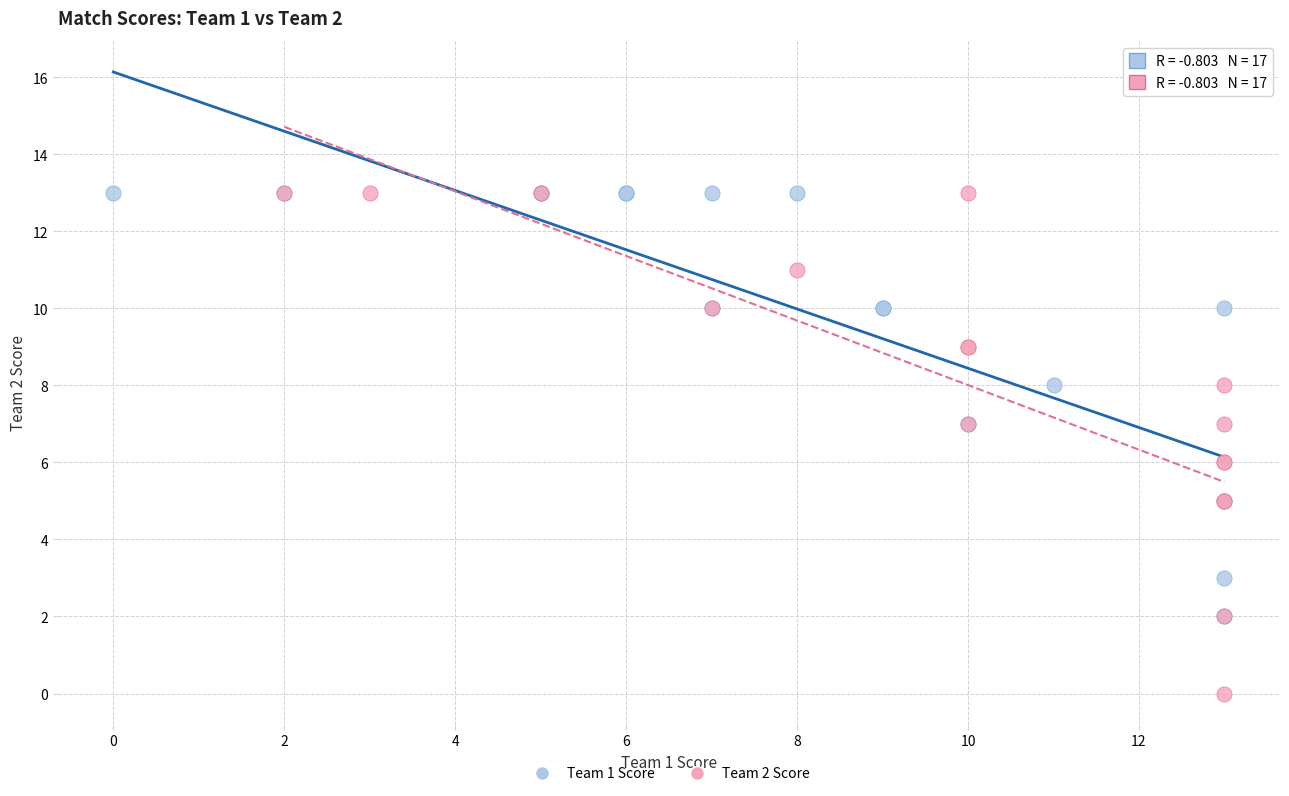

Which series has the widest spread of Y values?

Team 2 Score